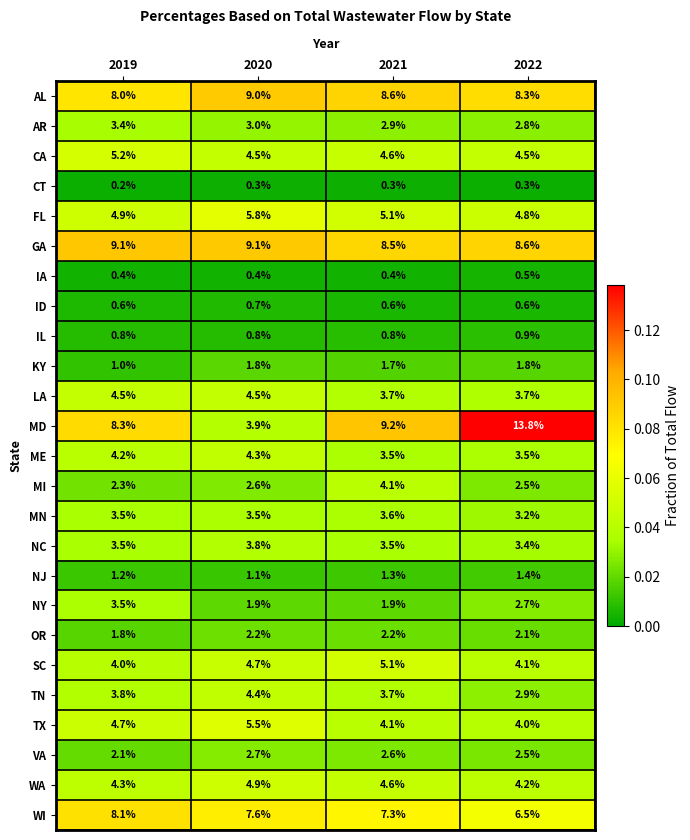

At how many categories does at least one series exceed 0?

4